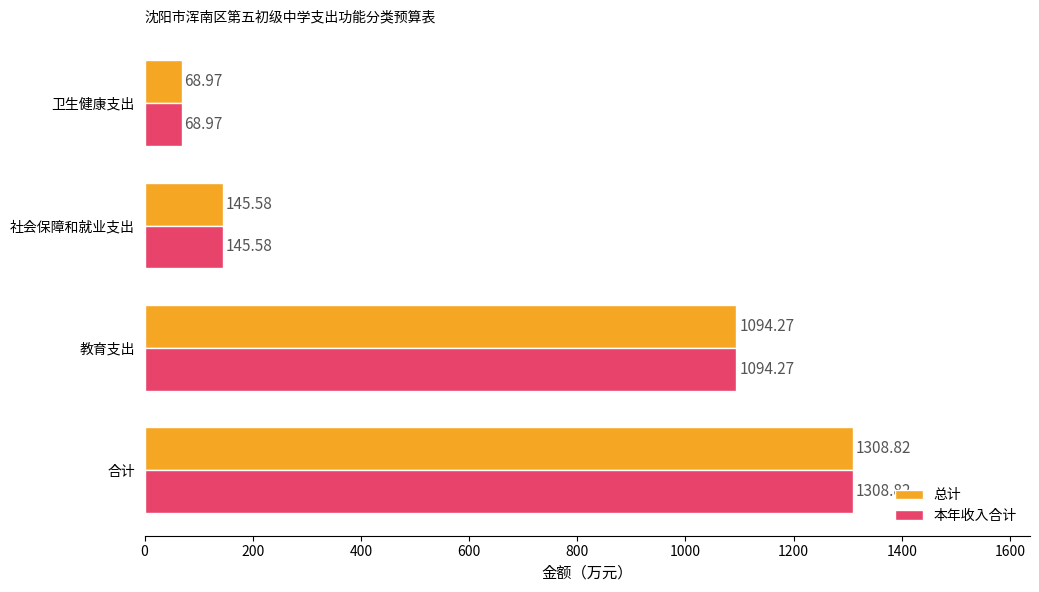

What is the minimum value shown in the chart?

69.0